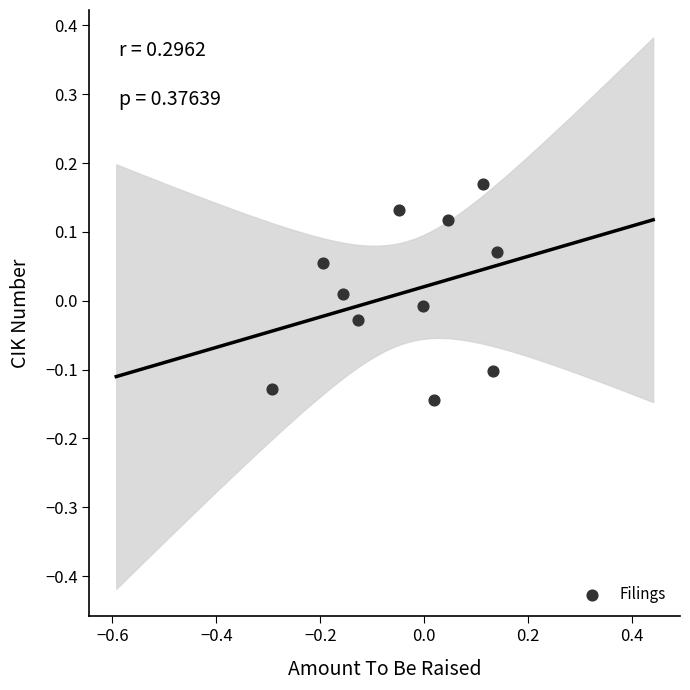

What is the range of X values (max minus min)?

0.4